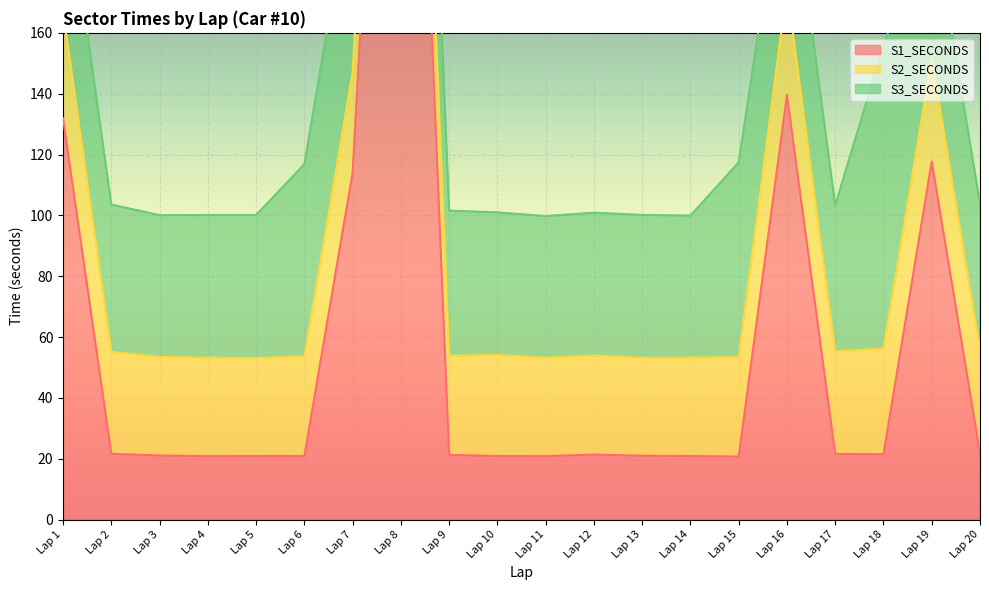

Which has a higher value, Lap 9 or Lap 19?

Lap 19